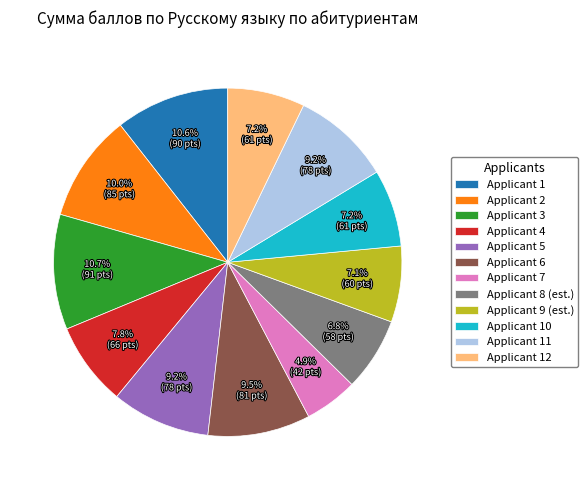

Which category has the smallest portion of the pie?

Applicant 7